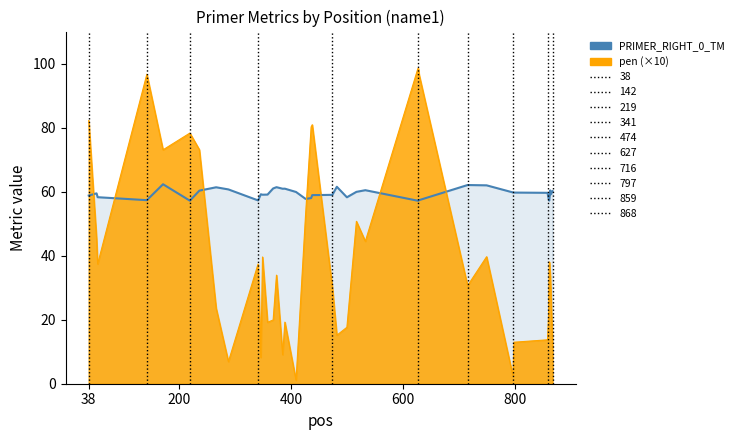

What is the lowest value of the pen (×10) series?

1.1